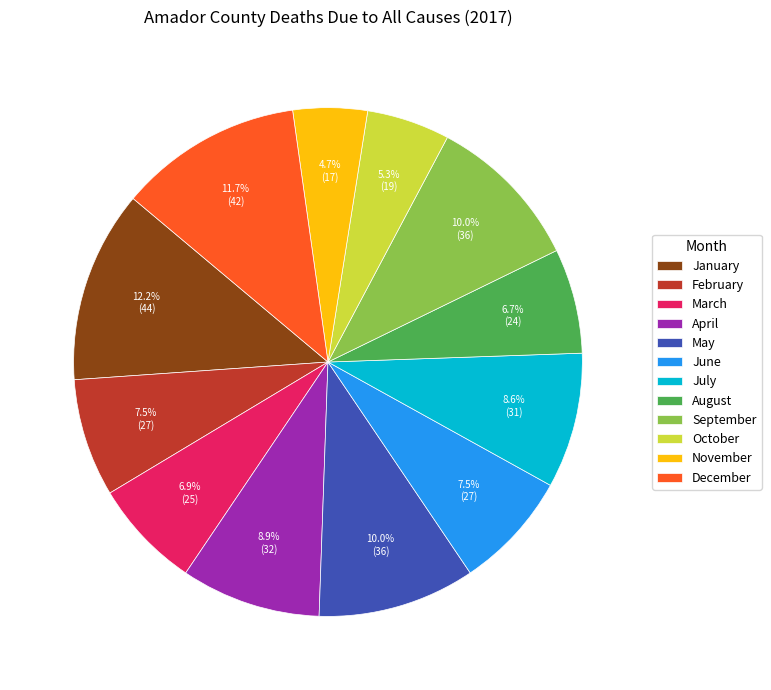

Is September the majority of the pie?

No